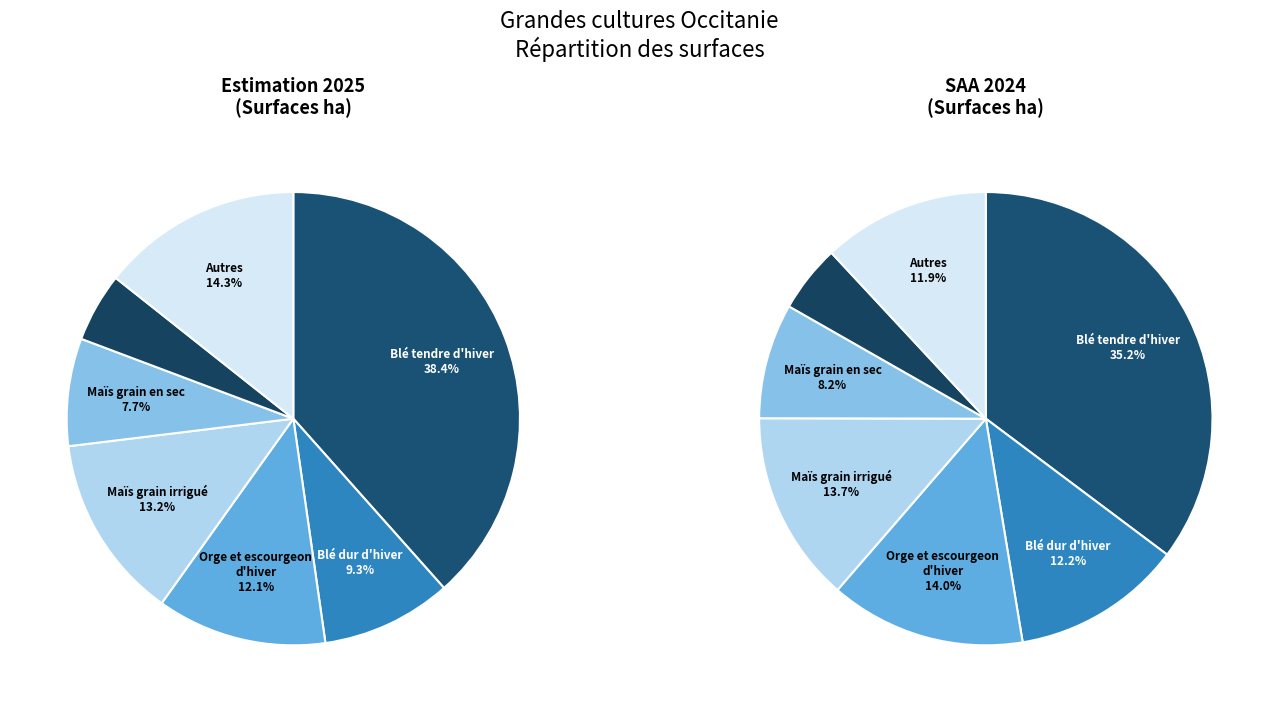

Is it true that Blé tendre d'hiver is 48% of the pie?

False